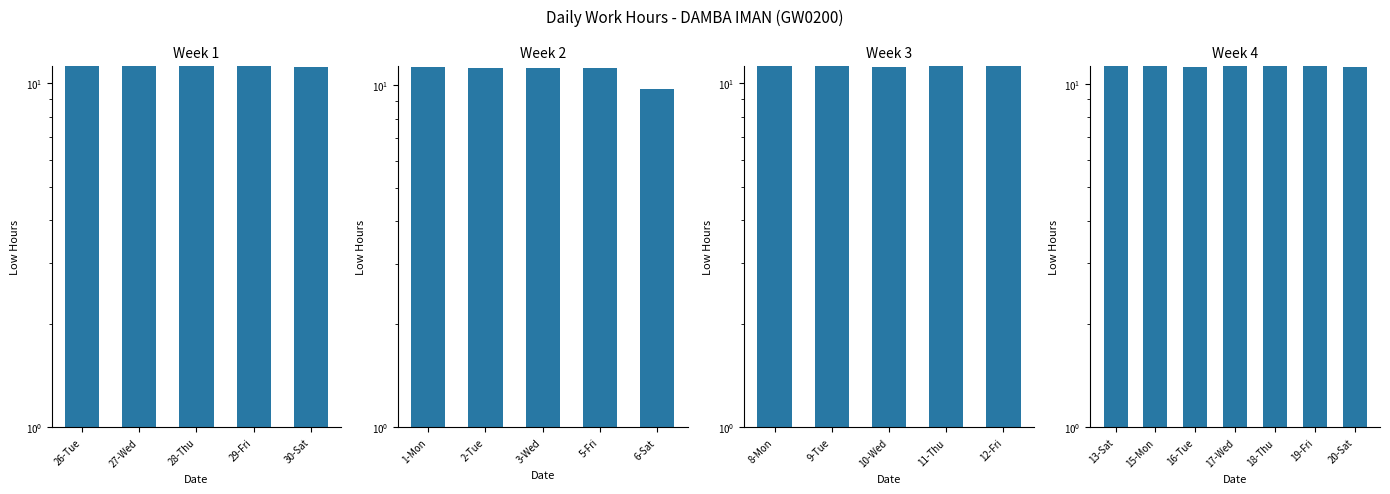

At which label is the value closest to 11?

16-Tue